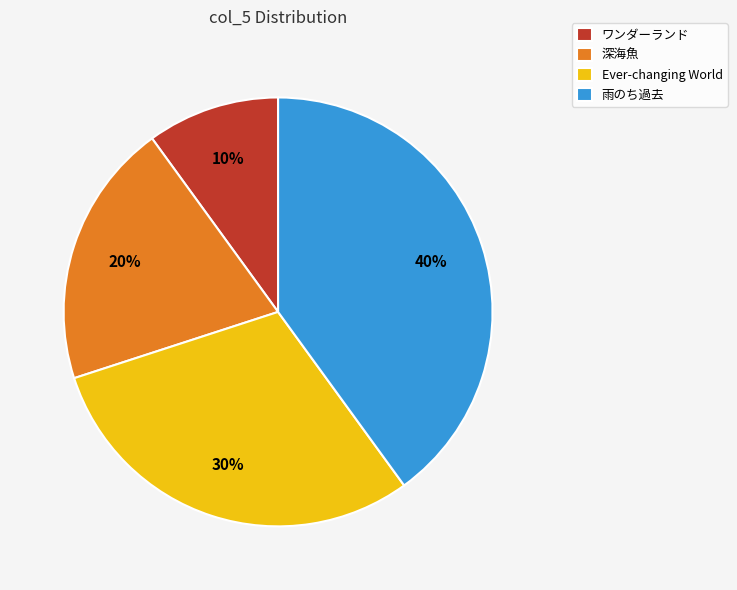

To the nearest percent, what percentage of the pie is ワンダーランド?

10%